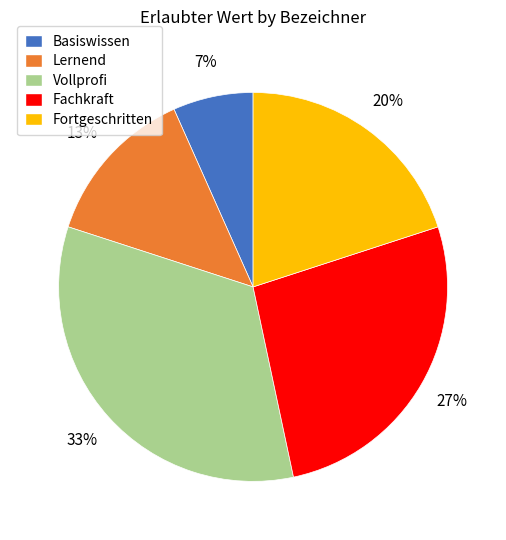

Between Lernend and Basiswissen, which is larger?

Lernend